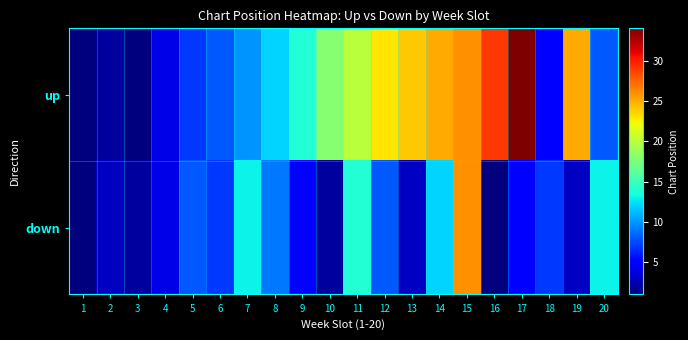

Rank the series at 9 from lowest to highest value.

down, up